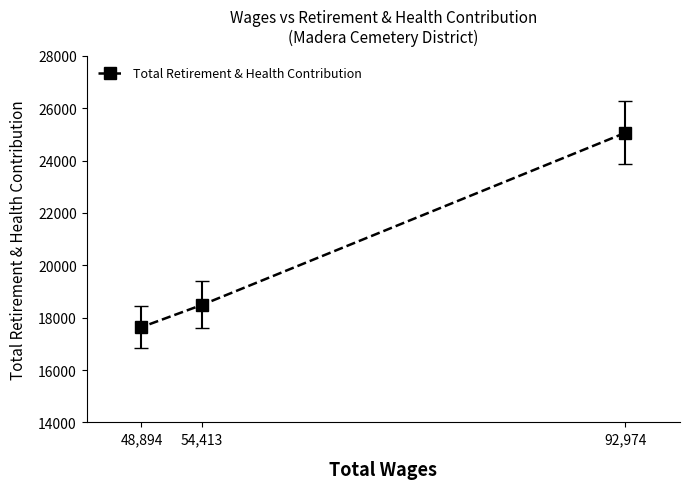

Does the chart have visible grid lines?

No